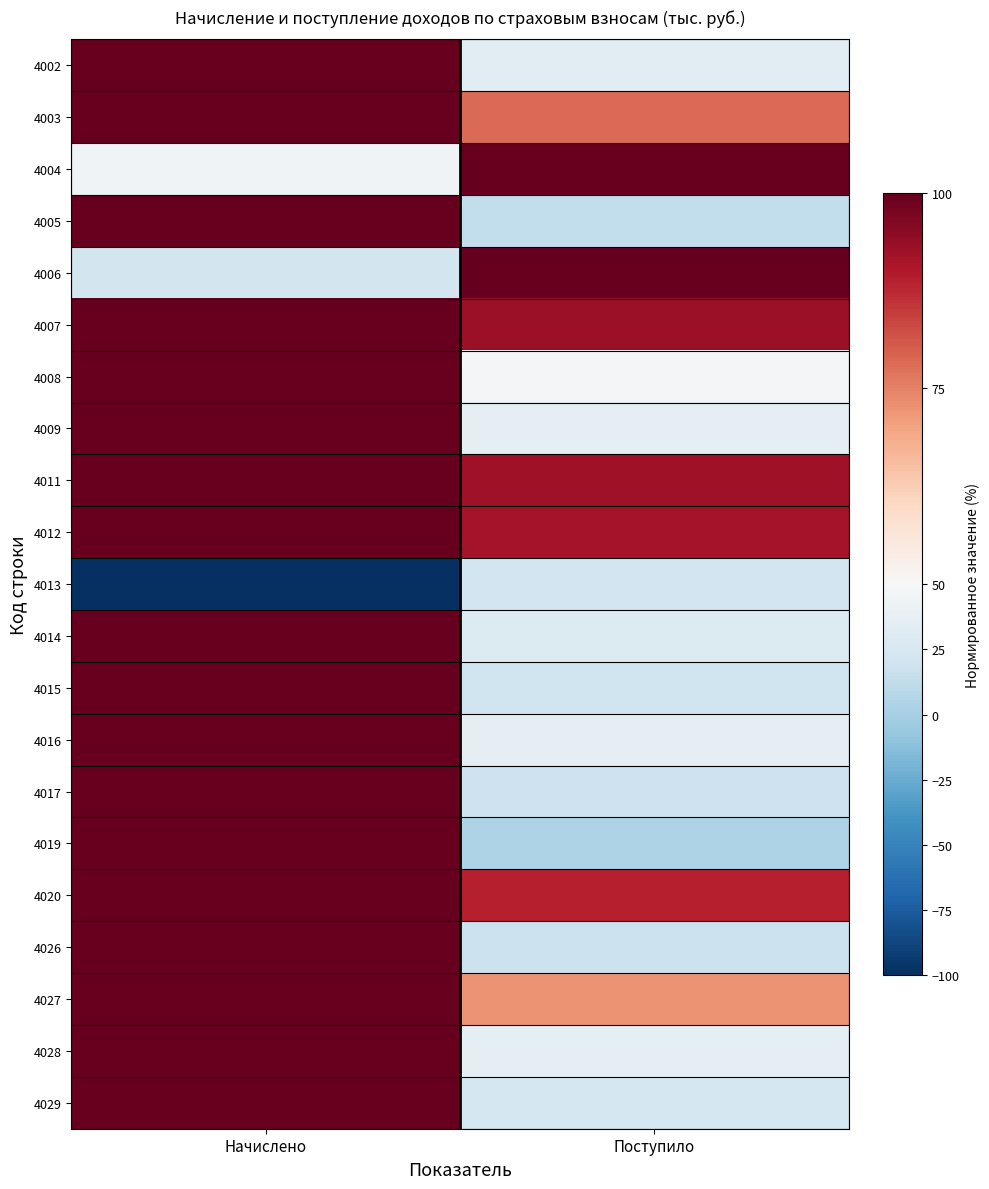

Reading left to right, extract all data points from this chart.

4002: Начислено=100.0	Поступило=32.9
4003: Начислено=100.0	Поступило=78.4
4004: Начислено=44.5	Поступило=100.0
4005: Начислено=100.0	Поступило=12.8
4006: Начислено=22.1	Поступило=100.0
4007: Начислено=100.0	Поступило=92.6
4008: Начислено=100.0	Поступило=47.4
4009: Начислено=100.0	Поступило=36.7
4011: Начислено=100.0	Поступило=92.5
4012: Начислено=100.0	Поступило=91.7
4013: Начислено=-100.0	Поступило=21.7
4014: Начислено=100.0	Поступило=29.2
4015: Начислено=100.0	Поступило=20.4
4016: Начислено=100.0	Поступило=35.3
4017: Начислено=100.0	Поступило=19.2
4019: Начислено=100.0	Поступило=3.6
4020: Начислено=100.0	Поступило=89.0
4026: Начислено=100.0	Поступило=18.0
4027: Начислено=100.0	Поступило=72.6
4028: Начислено=100.0	Поступило=35.1
4029: Начислено=100.0	Поступило=23.4